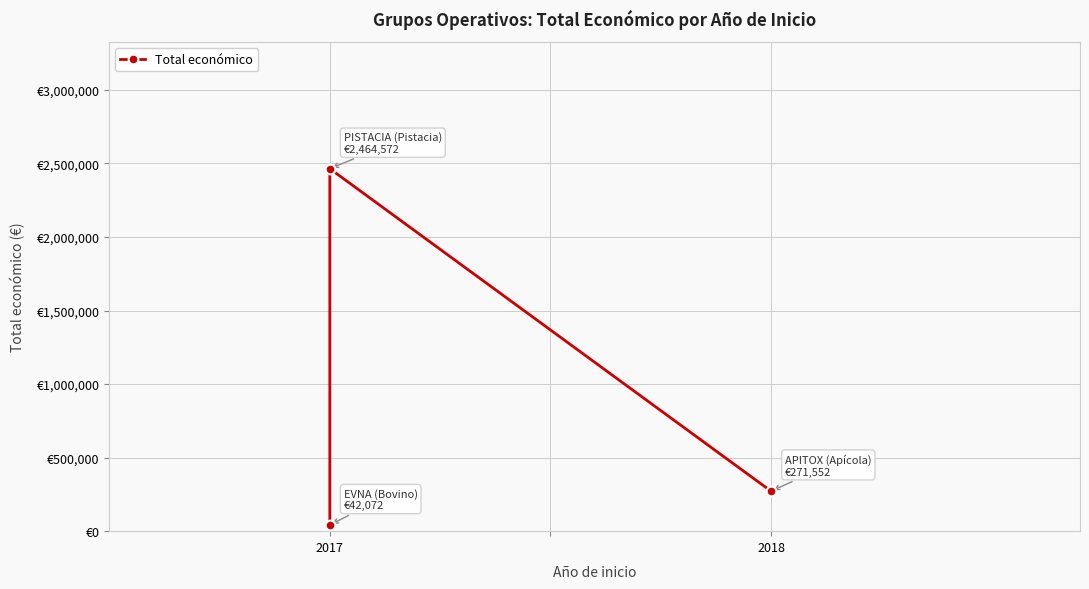

What value does the data have at 2017, to the nearest 50?

42050